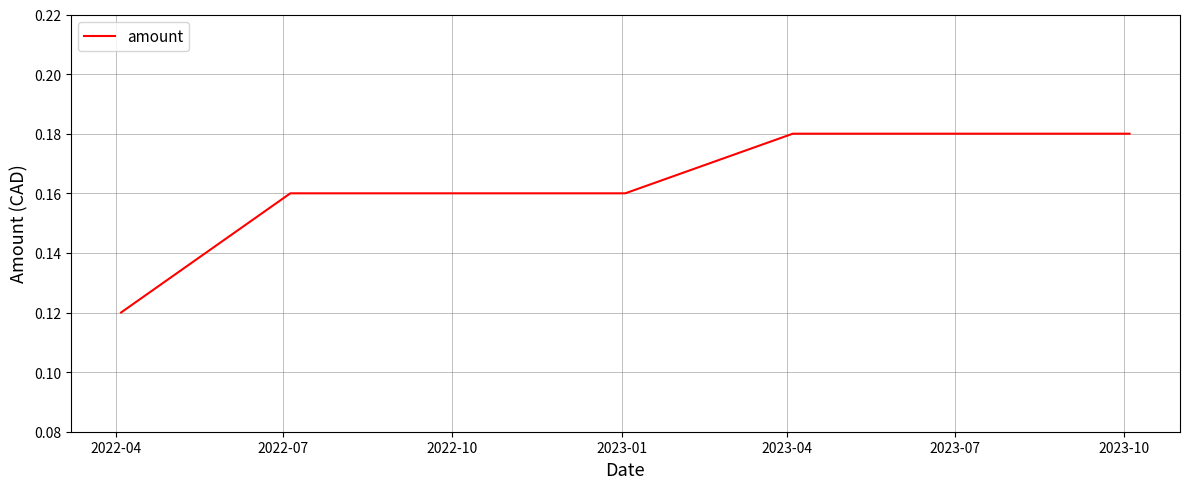

How many values are between 0 and 1?

7